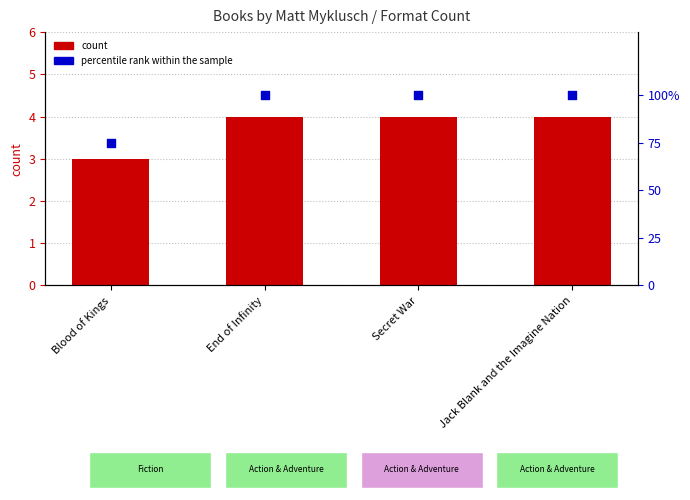

Is the value of count at End of Infinity greater than the value of percentile rank within the sample at Blood of Kings?

No